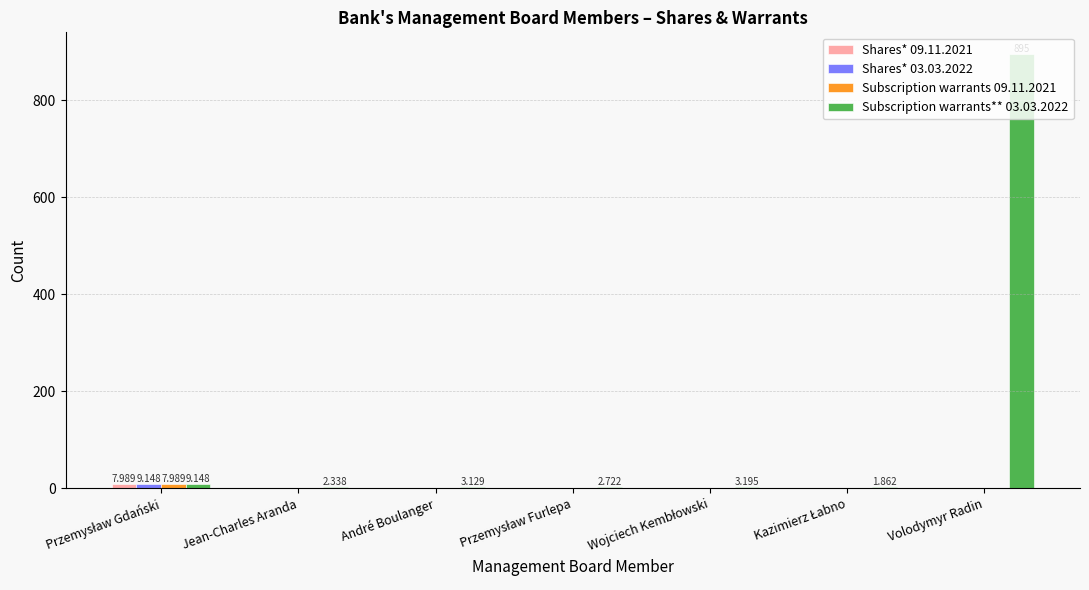

Which category has the highest value across all series?

Volodymyr Radin